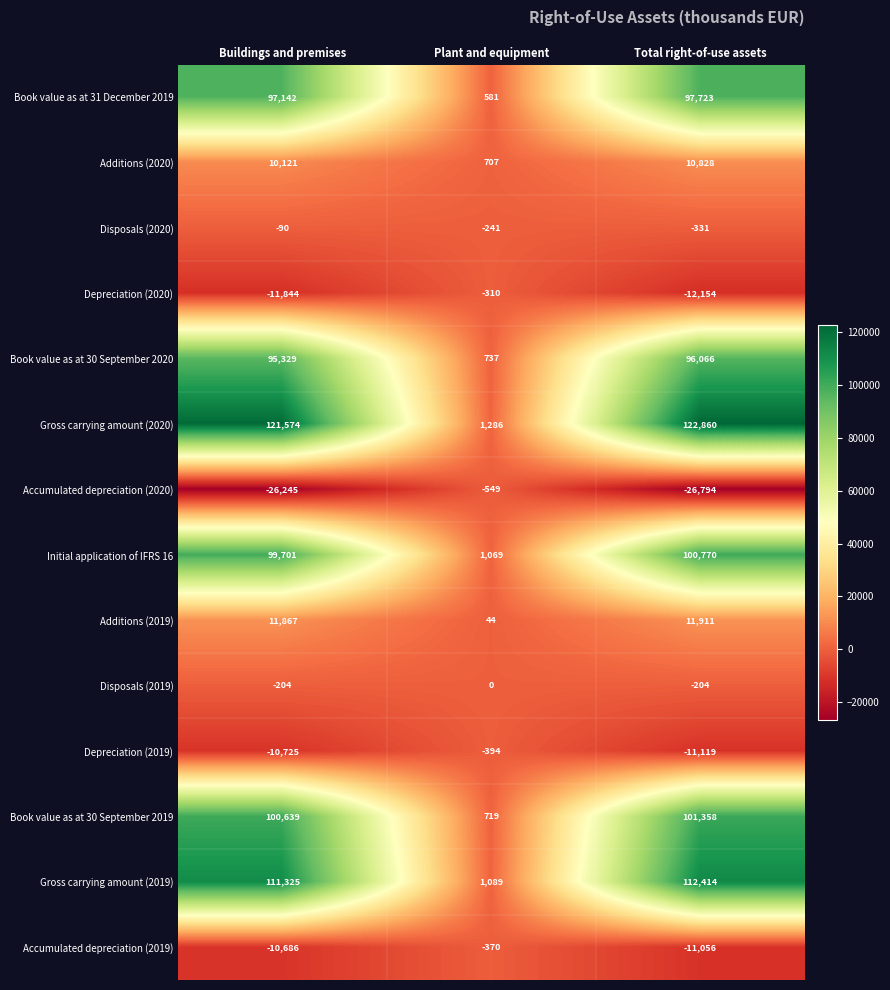

Where does the Depreciation (2019) series first go above -10725?

Plant and equipment